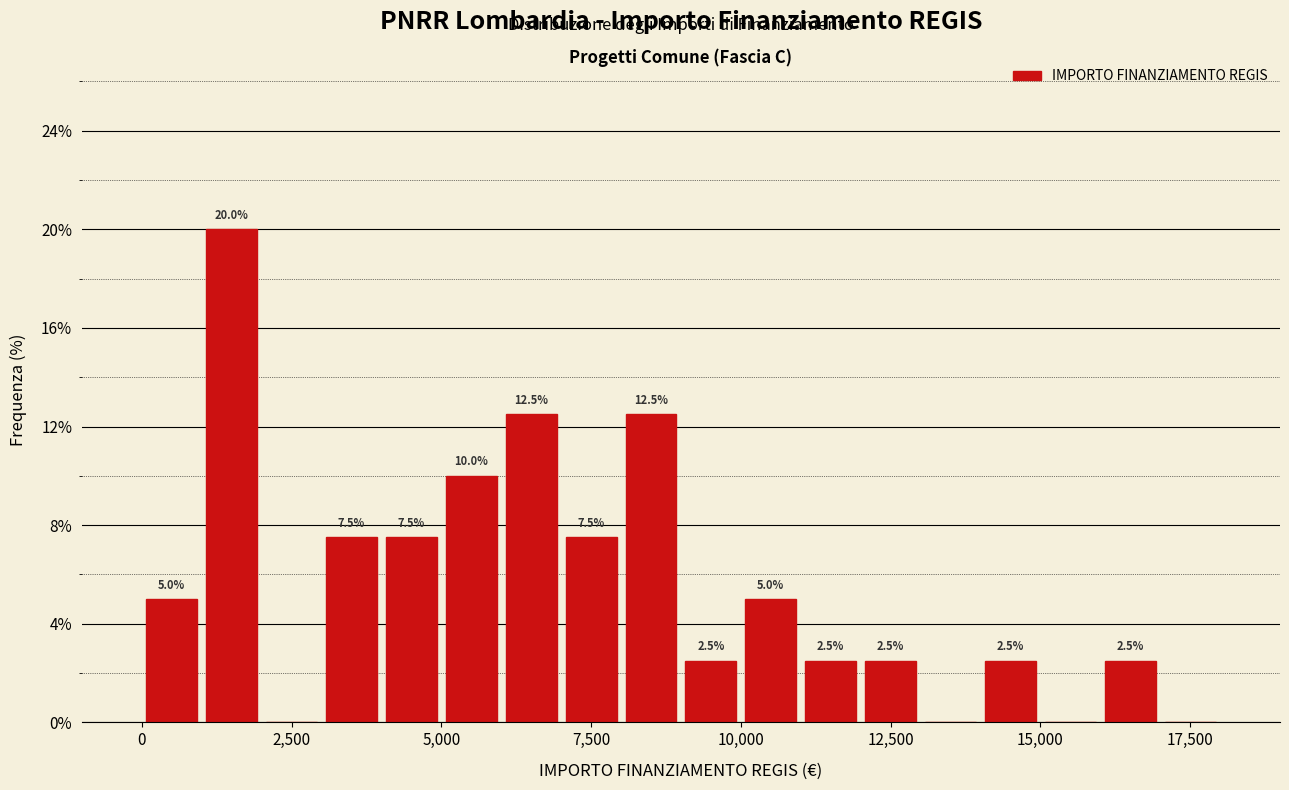

Around what value on the x-axis is the tallest bar? Give the approximate position of its centre, as read against the axis.

1500